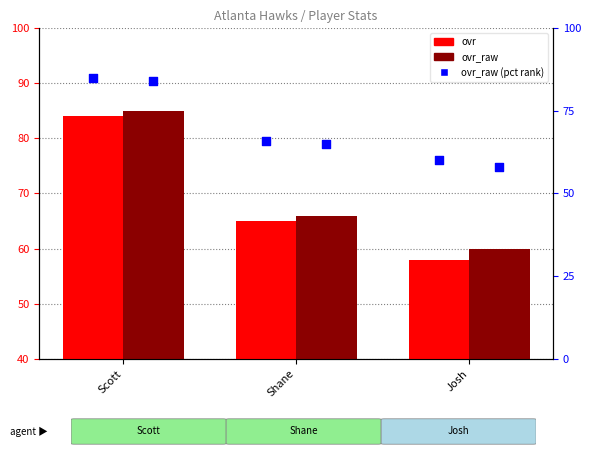

Which series reaches the maximum Y coordinate?

ovr_raw